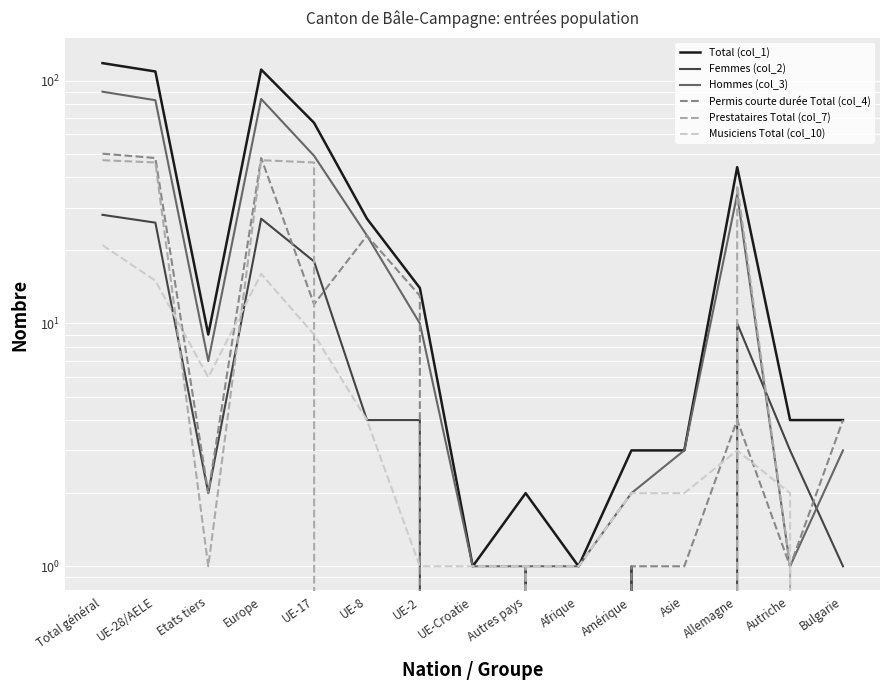

Is it true that Permis courte durée Total (col_4) equals 48 at UE-28/AELE?

True